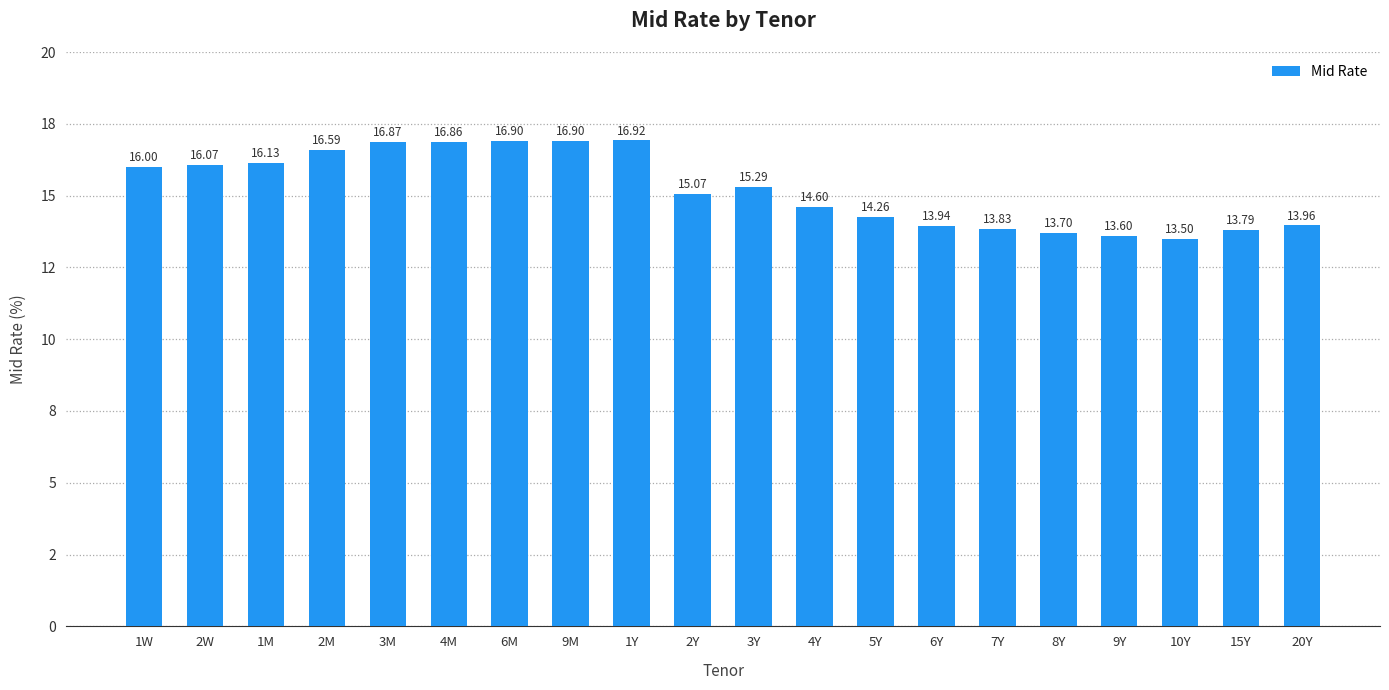

True or false: the data shows 17.8 at 9Y.

False